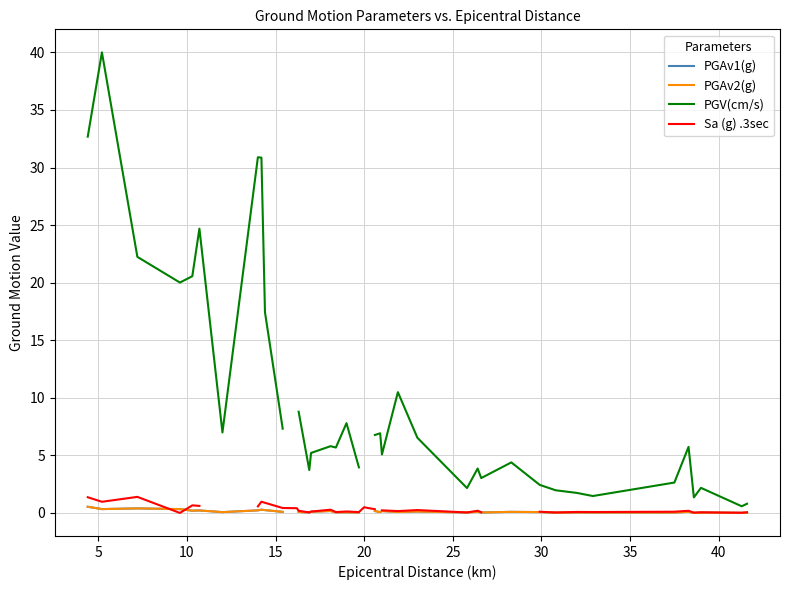

Where is the first local maximum for PGV(cm/s)?

5